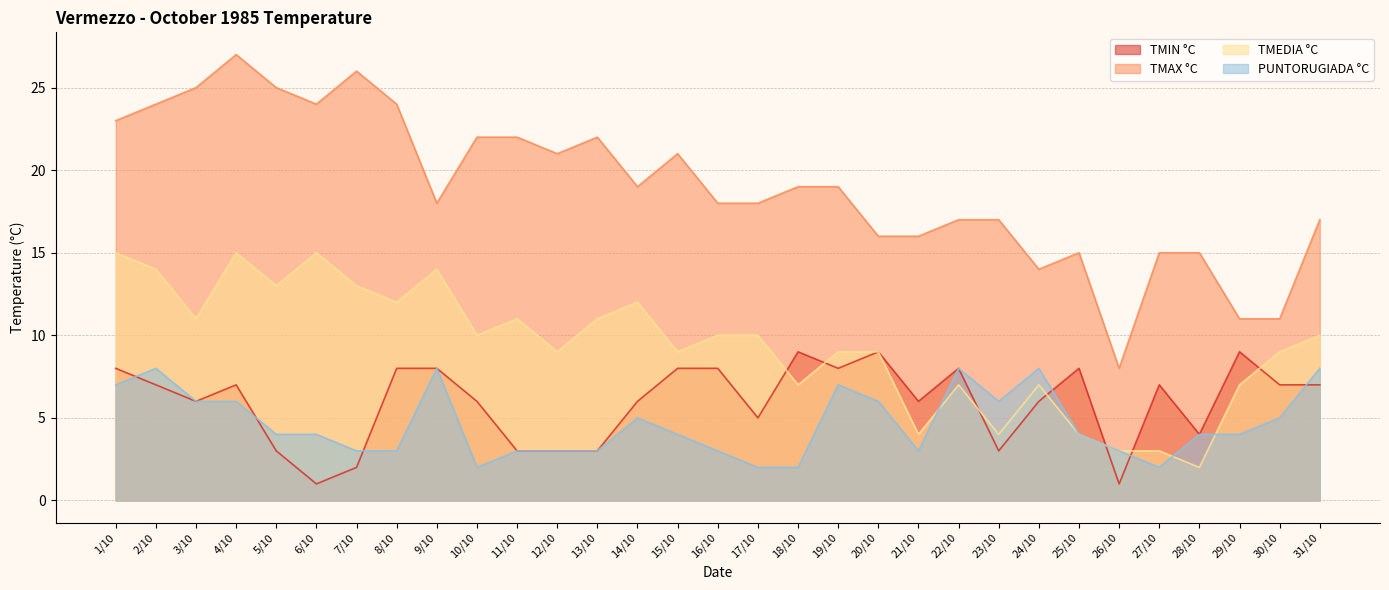

Does the chart have visible grid lines?

Yes